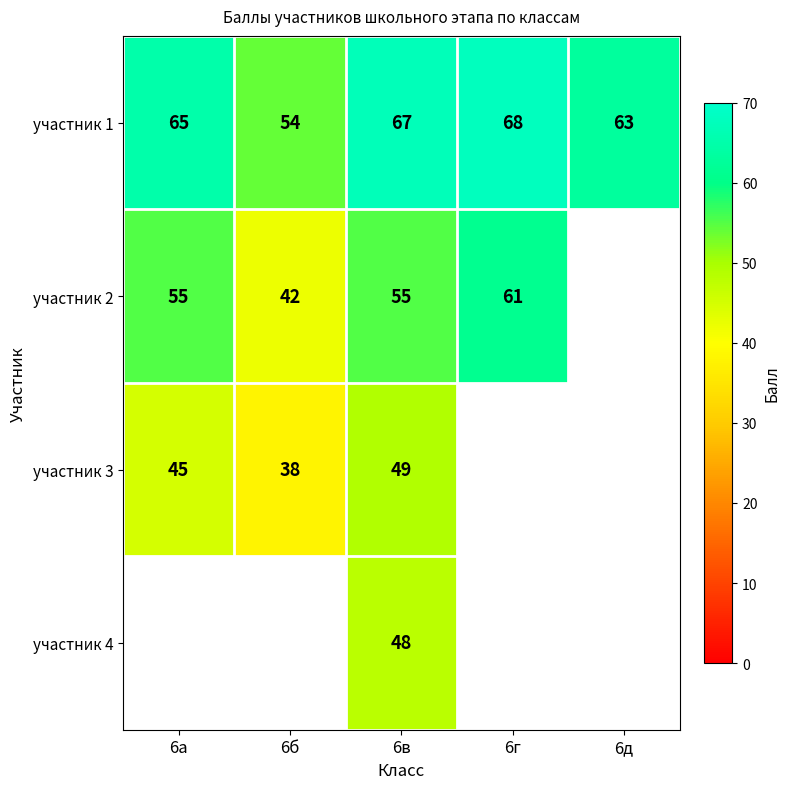

At which category does the chart reach its peak across all series?

6г